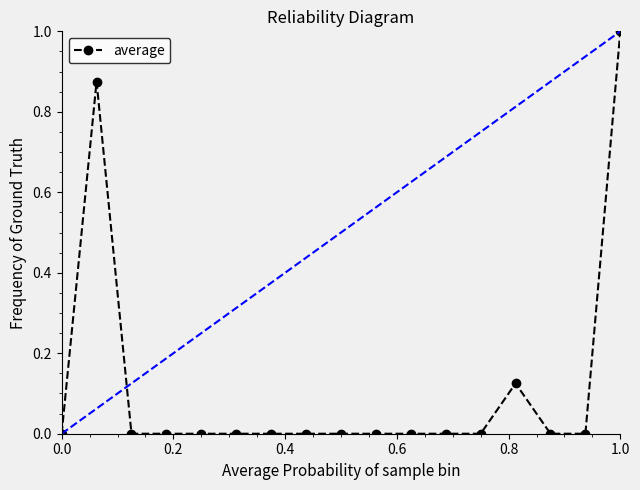

True or false: there are more than 0 points higher than both neighbors.

True